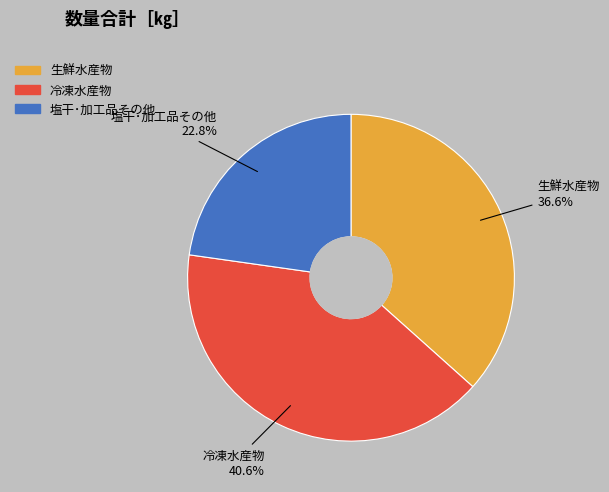

What percentage is the 塩干･加工品その他 slice, to the nearest percent?

23%